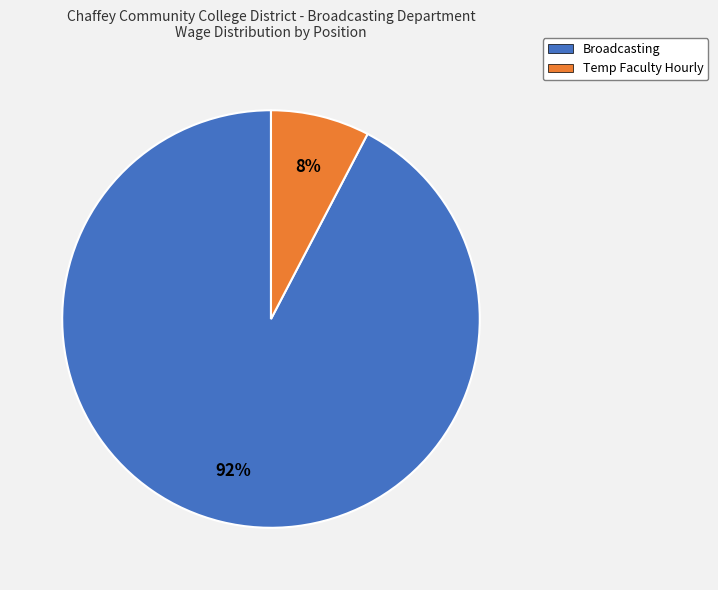

How many slices are in this pie chart?

2